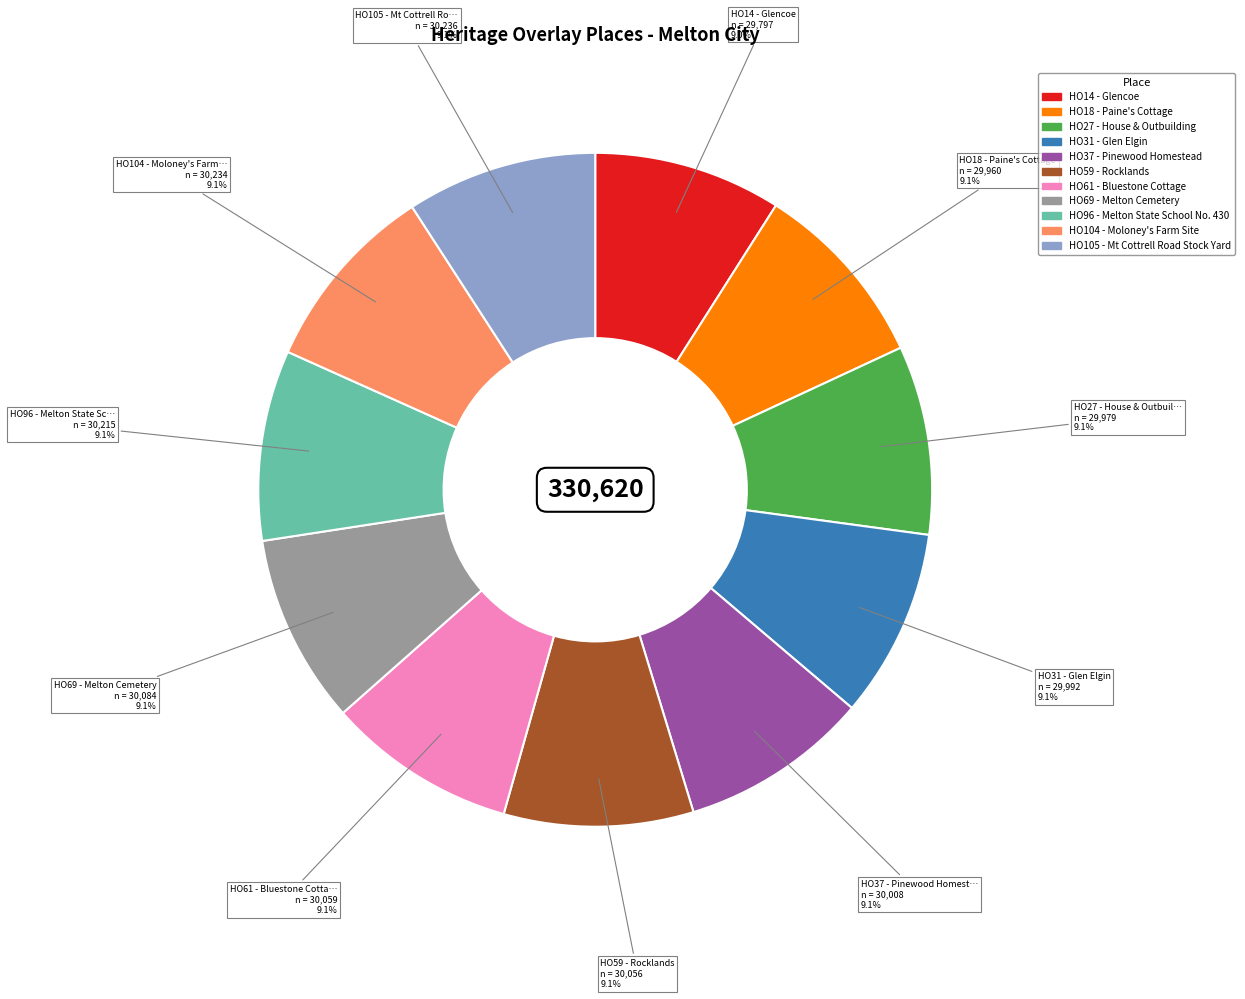

Approximately how many times larger is the value at HO59 - Rocklands compared to HO18 - Paine's Cottage?

1.0